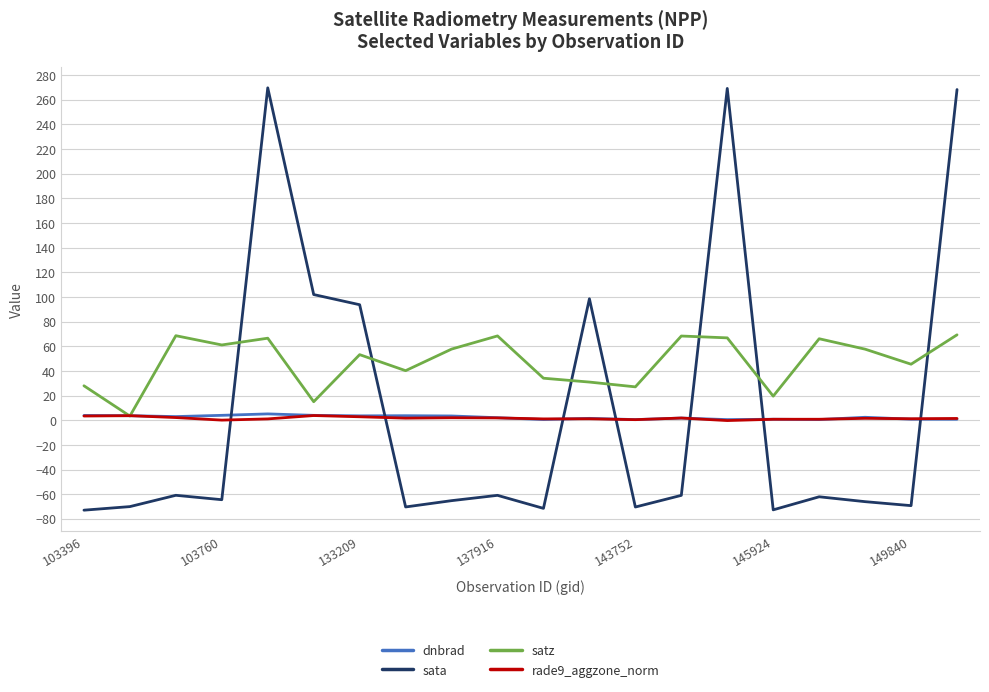

How many times do rade9_aggzone_norm and sata cross each other?

7